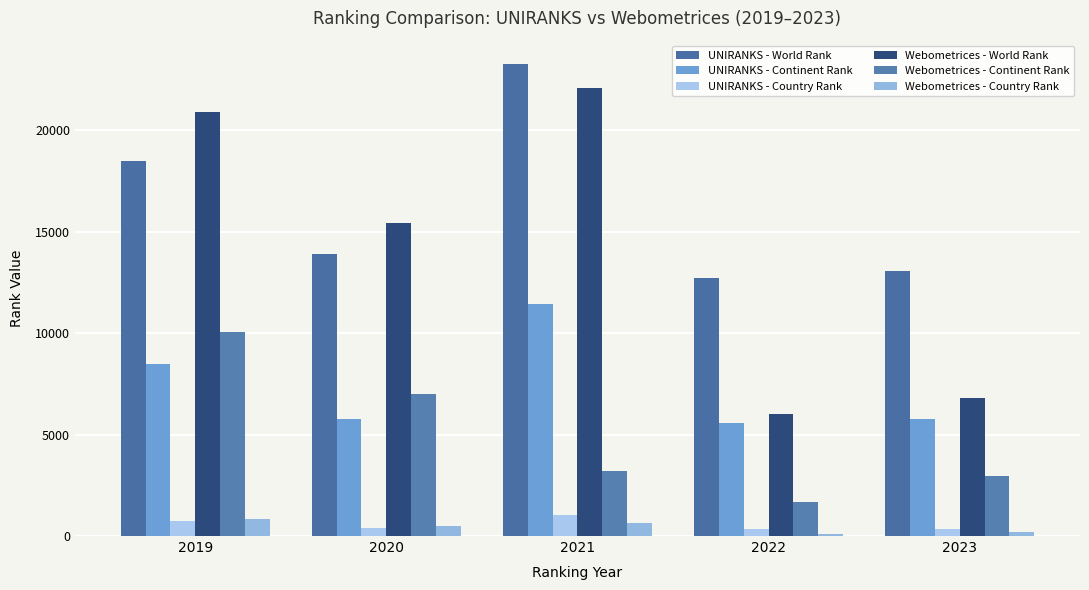

What is the minimum value shown in the chart?

101